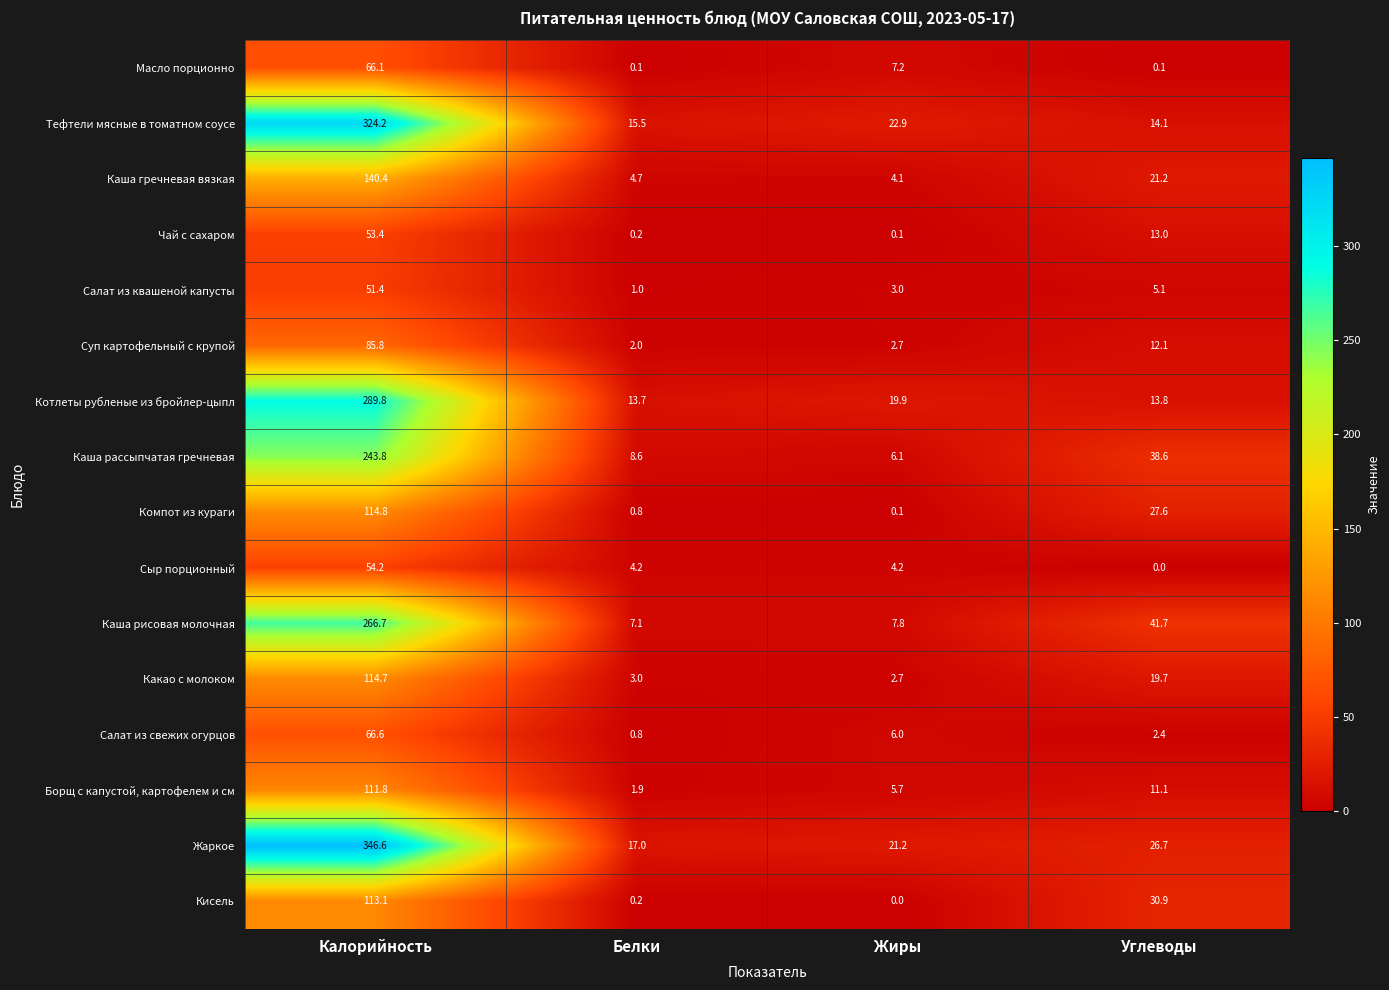

What is the spread (max minus min) of values at Углеводы?

41.7